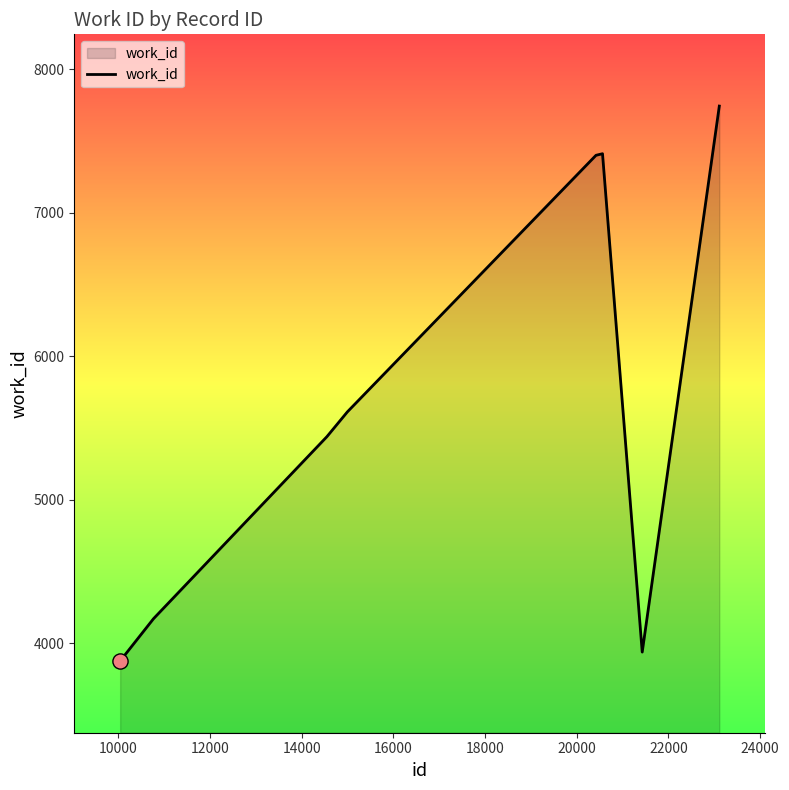

What is the difference between the maximum and second lowest values?

3805